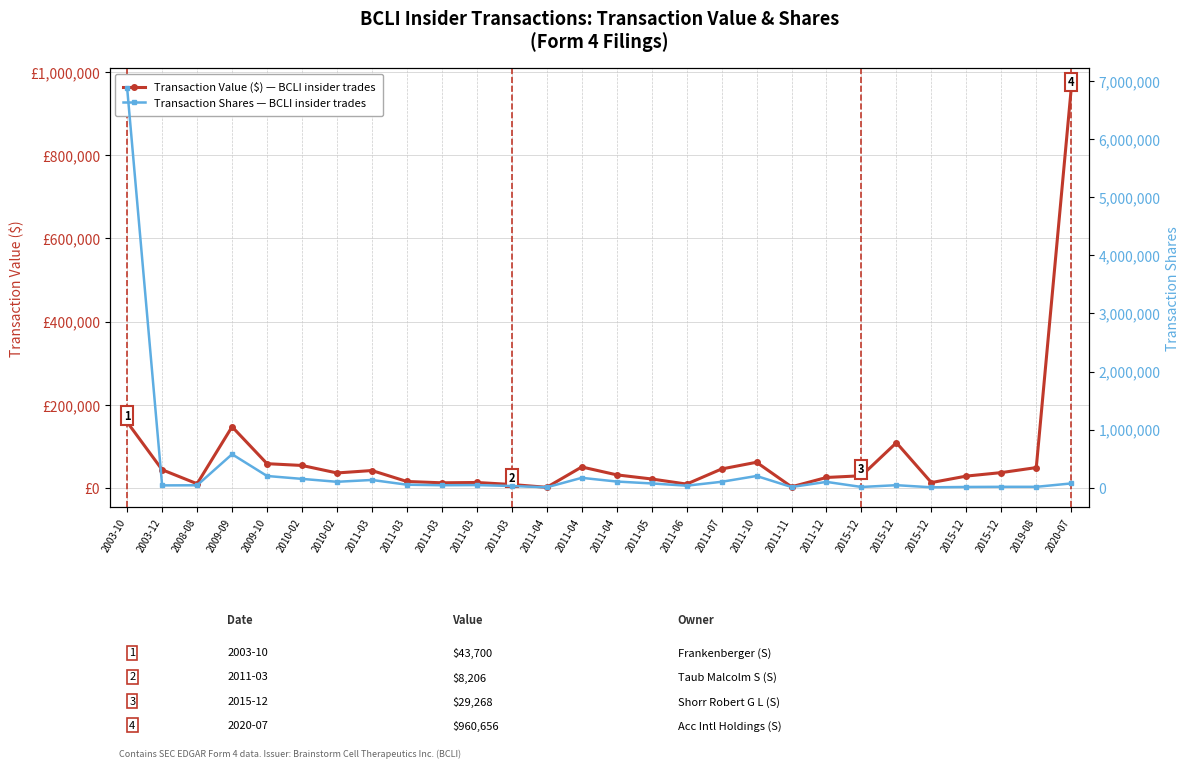

How many lines are shown in the chart?

2